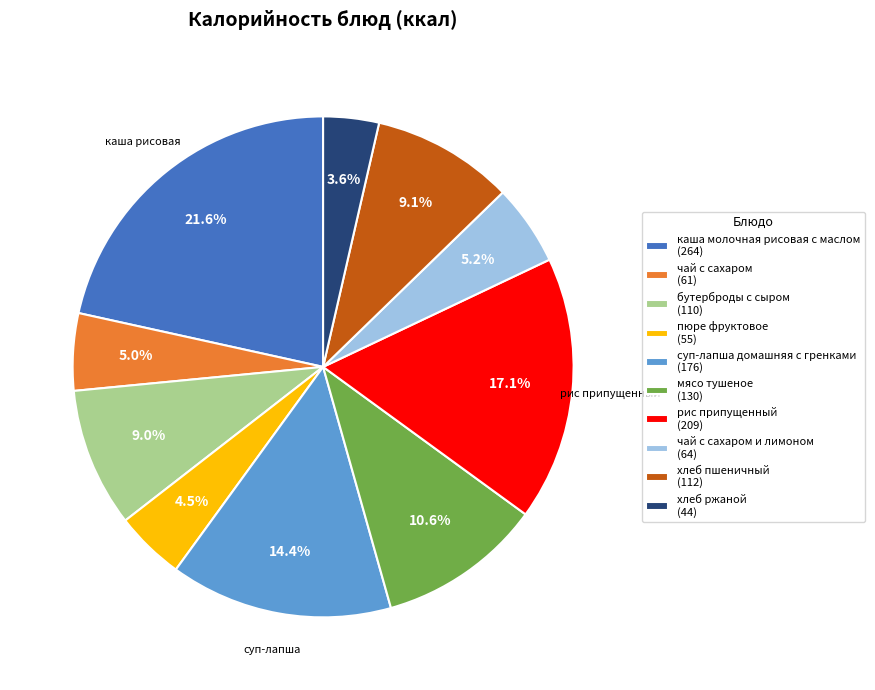

Which has a higher value, рис припущенный (209) or пюре фруктовое (55)?

рис припущенный (209)